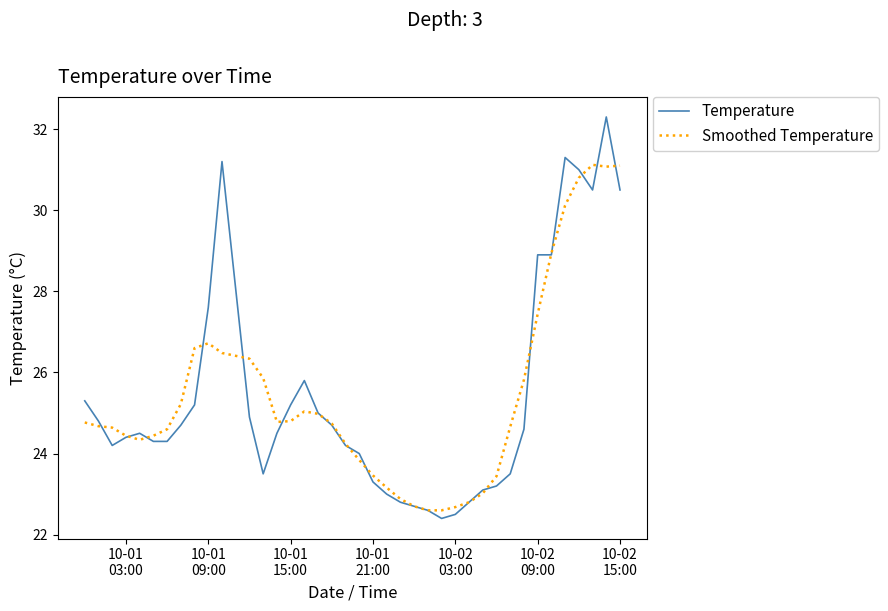

List the series in order of their peak value, lowest first.

Smoothed Temperature, Temperature